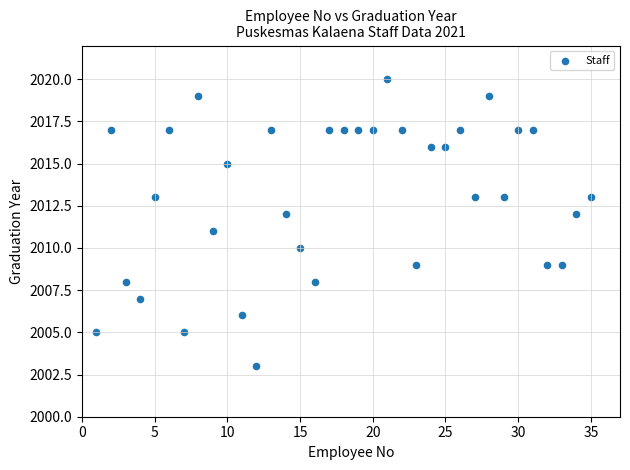

What is the range of X values (max minus min)?

34